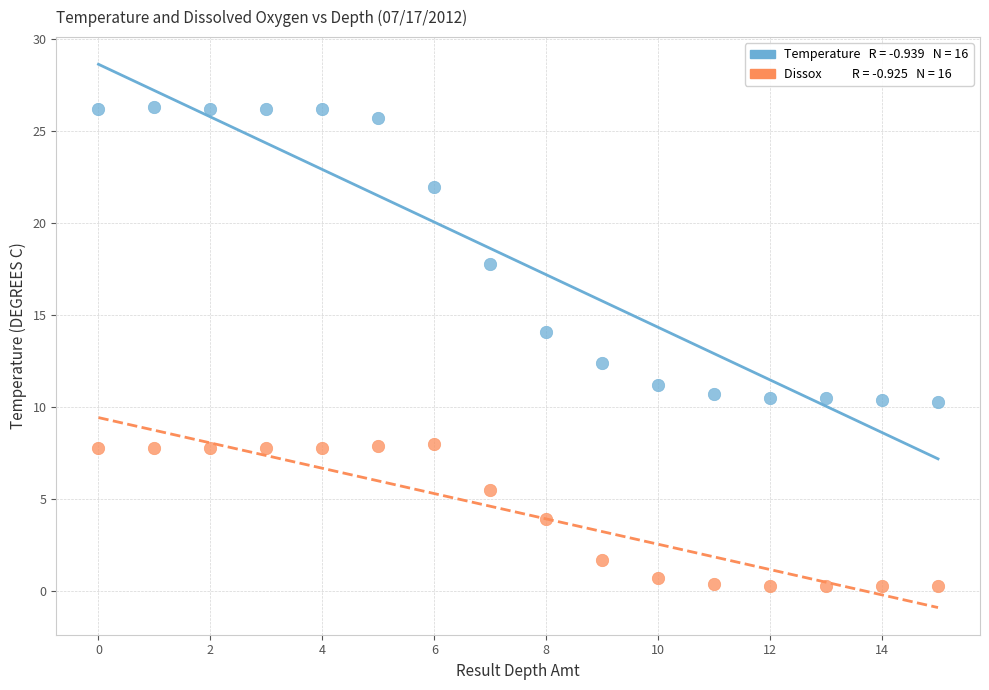

Across all series, what Y value is closest to 13?

12.4